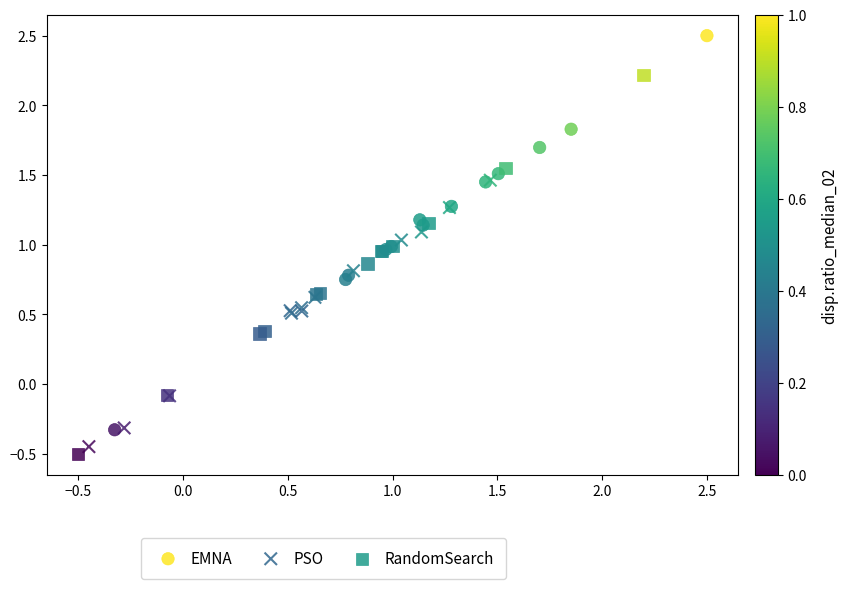

Which series contains the highest Y value?

EMNA